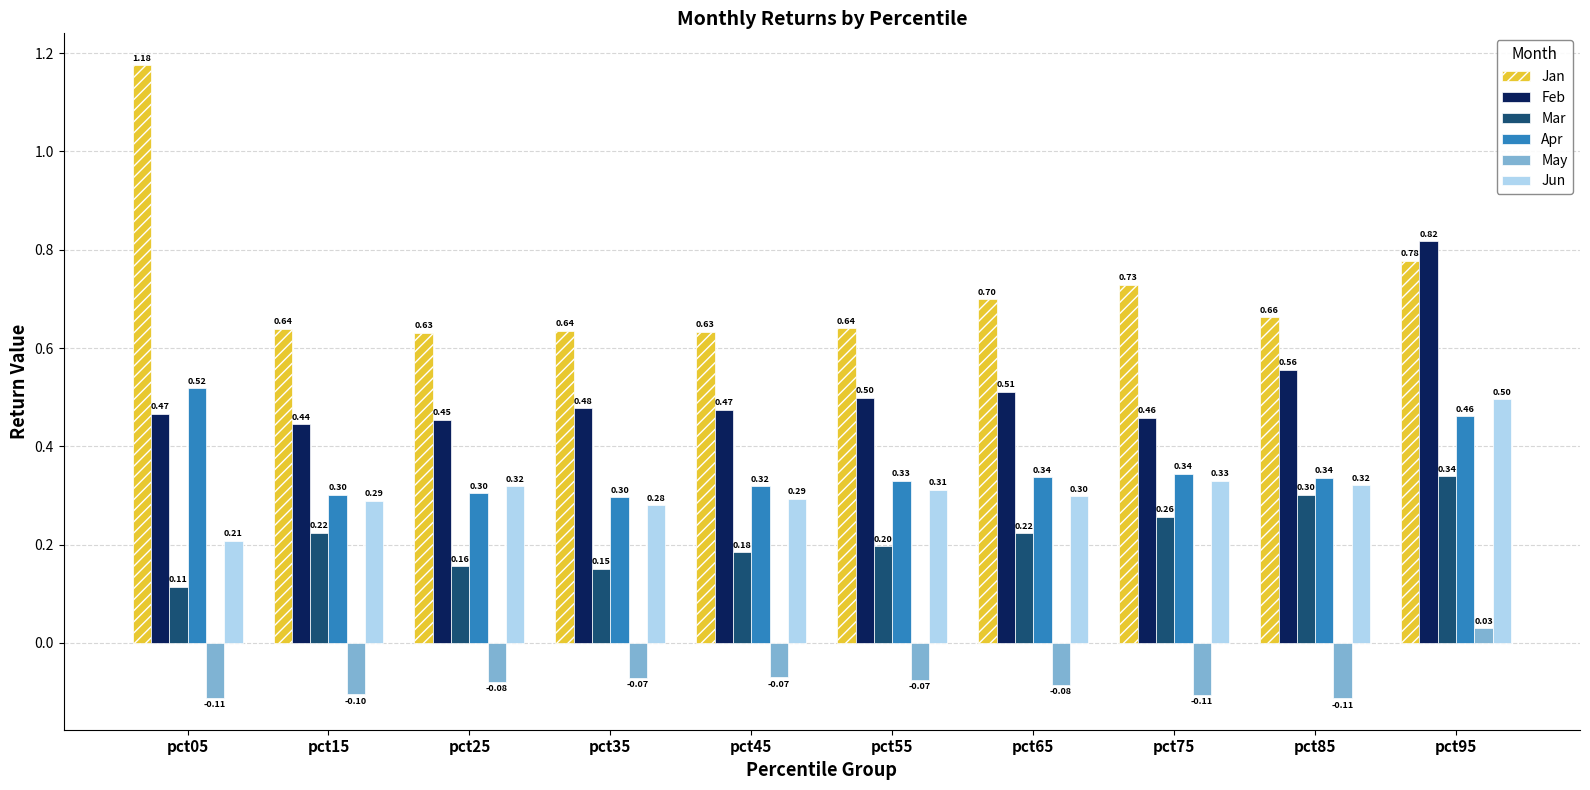

List the series in order of their peak value, highest first.

Jan, Feb, Apr, Jun, Mar, May